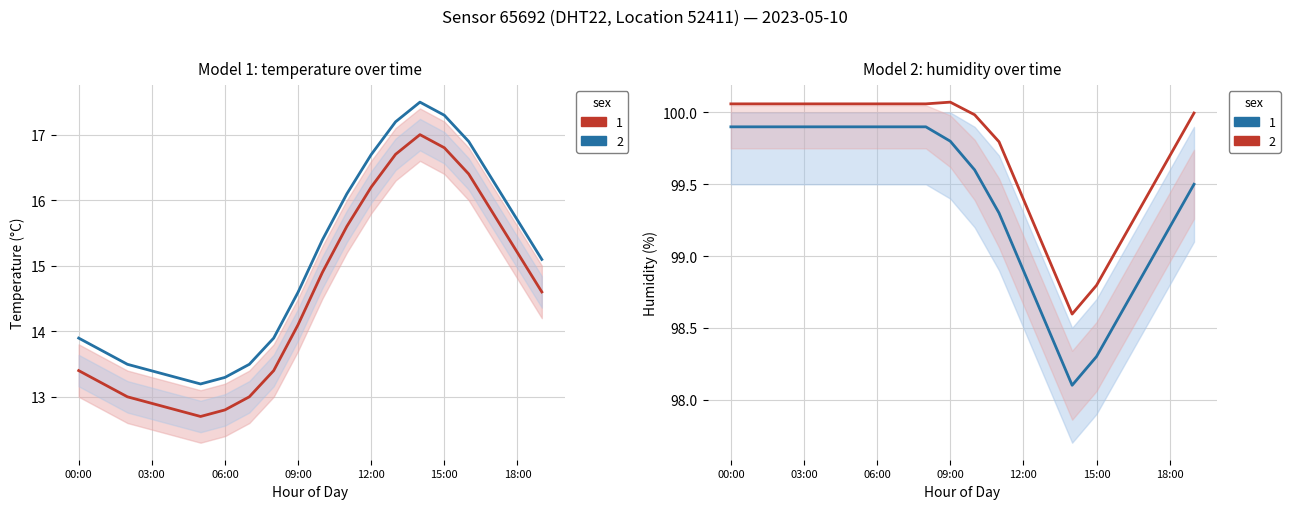

True or false: humidity and temperature intersect in this chart.

False